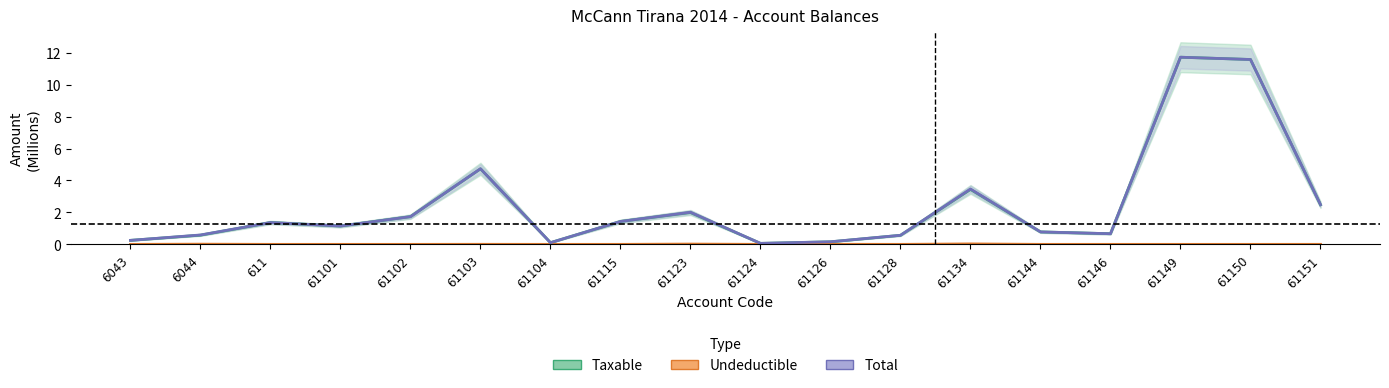

What is the difference between the highest and lowest values at 611?

1.4